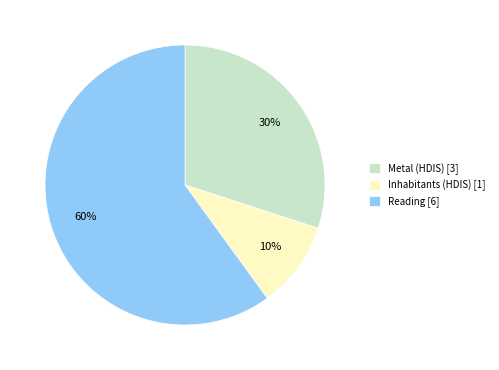

What is the largest slice in the pie chart?

Reading [6]